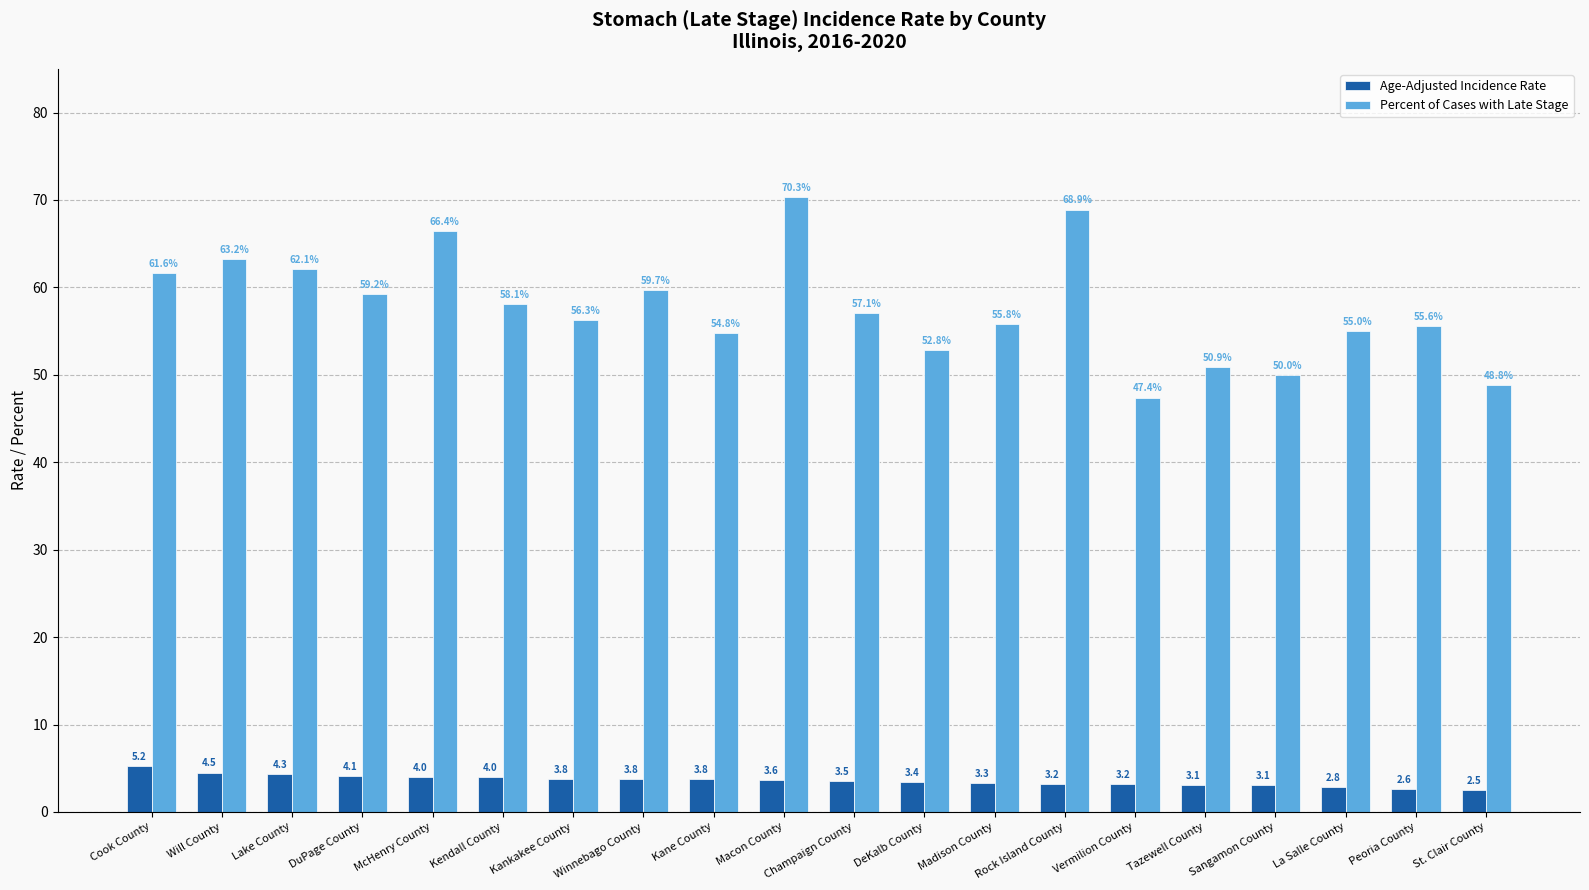

Are the bars grouped side by side (vs. stacked)?

Yes